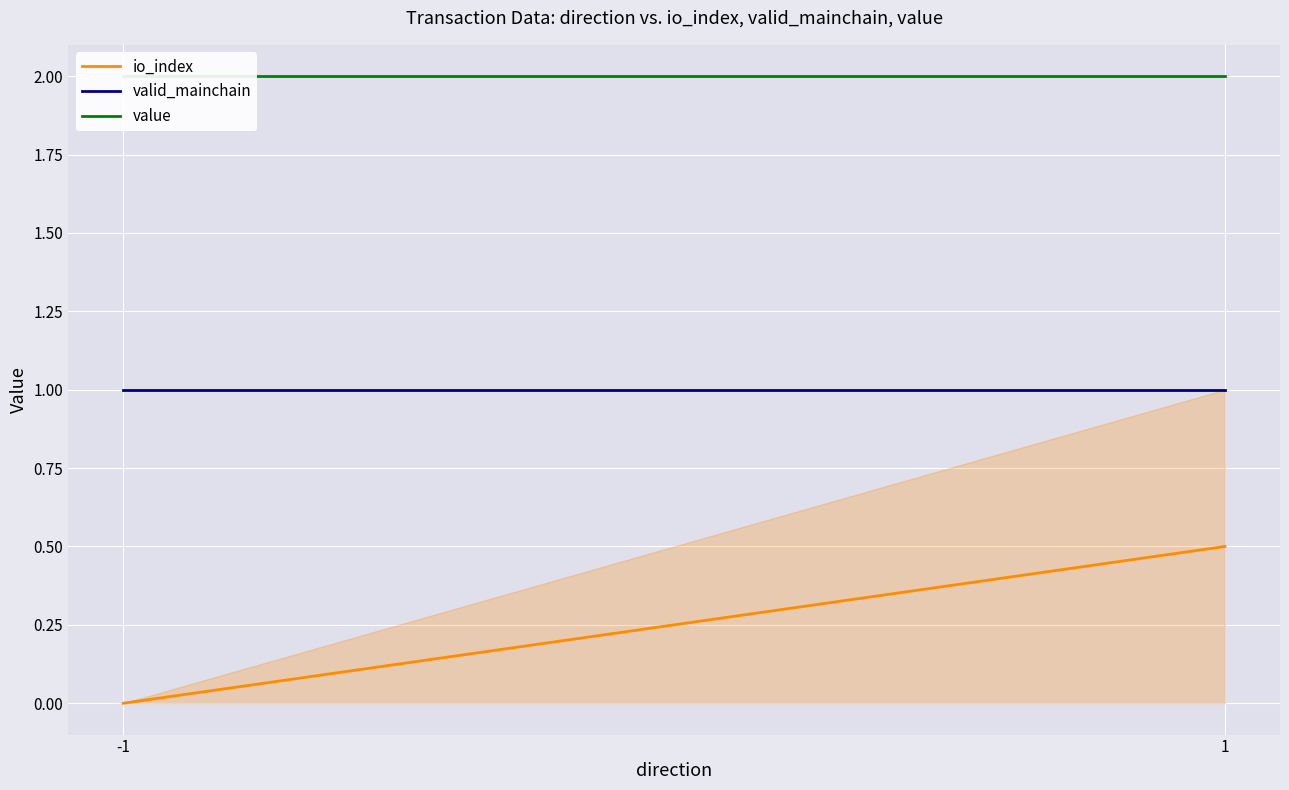

What is the average value of the io_index series?

0.2